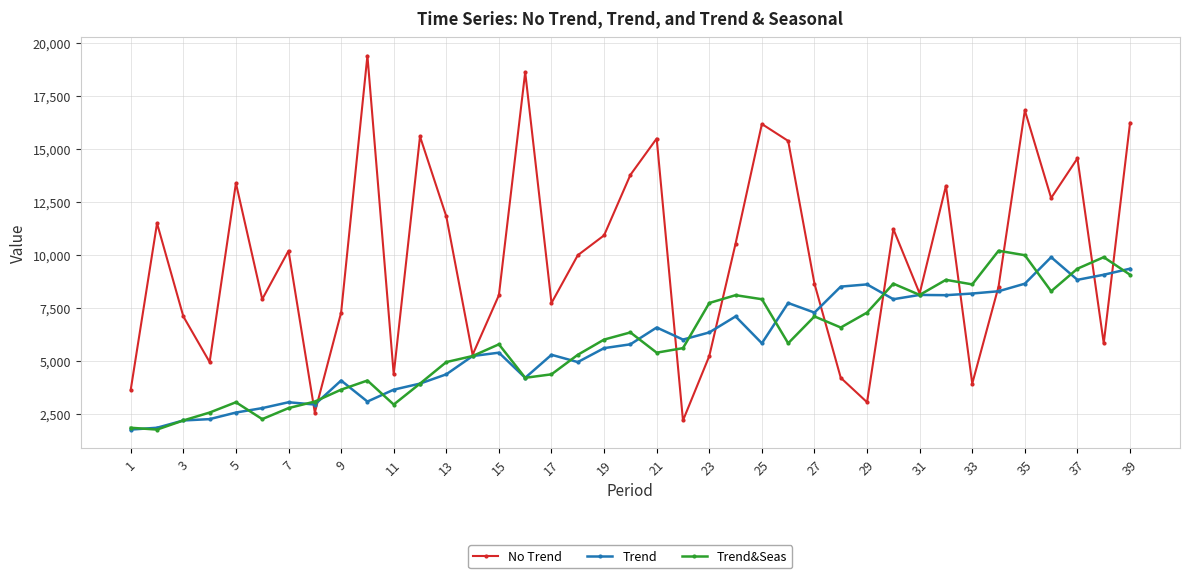

What is the value of the No Trend point at the 30th from the left?

11226